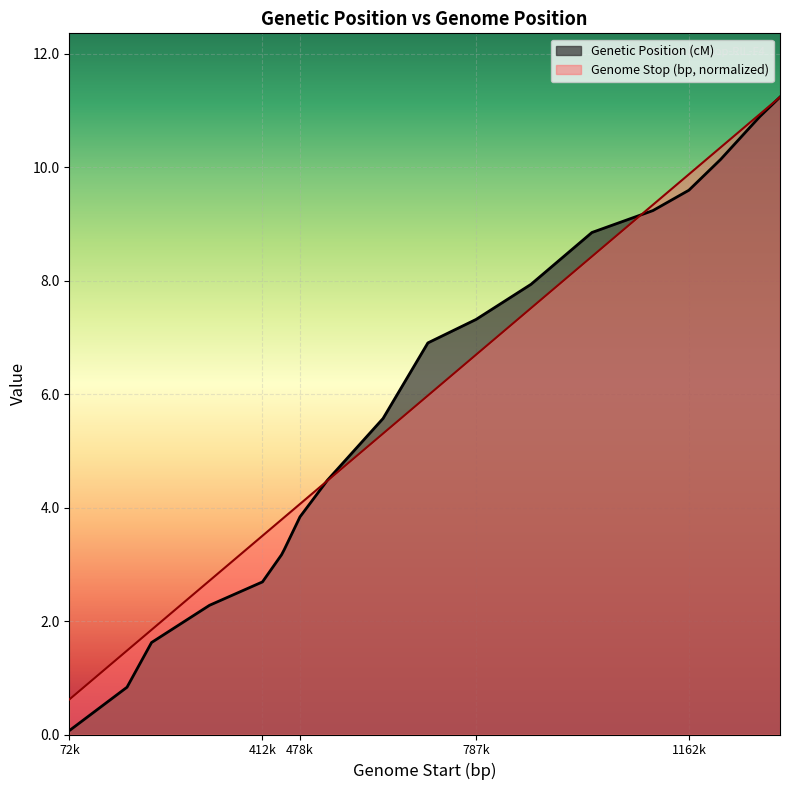

What are all the series names shown in the legend?

Genetic Position (cM), Genome Stop (bp, normalized)